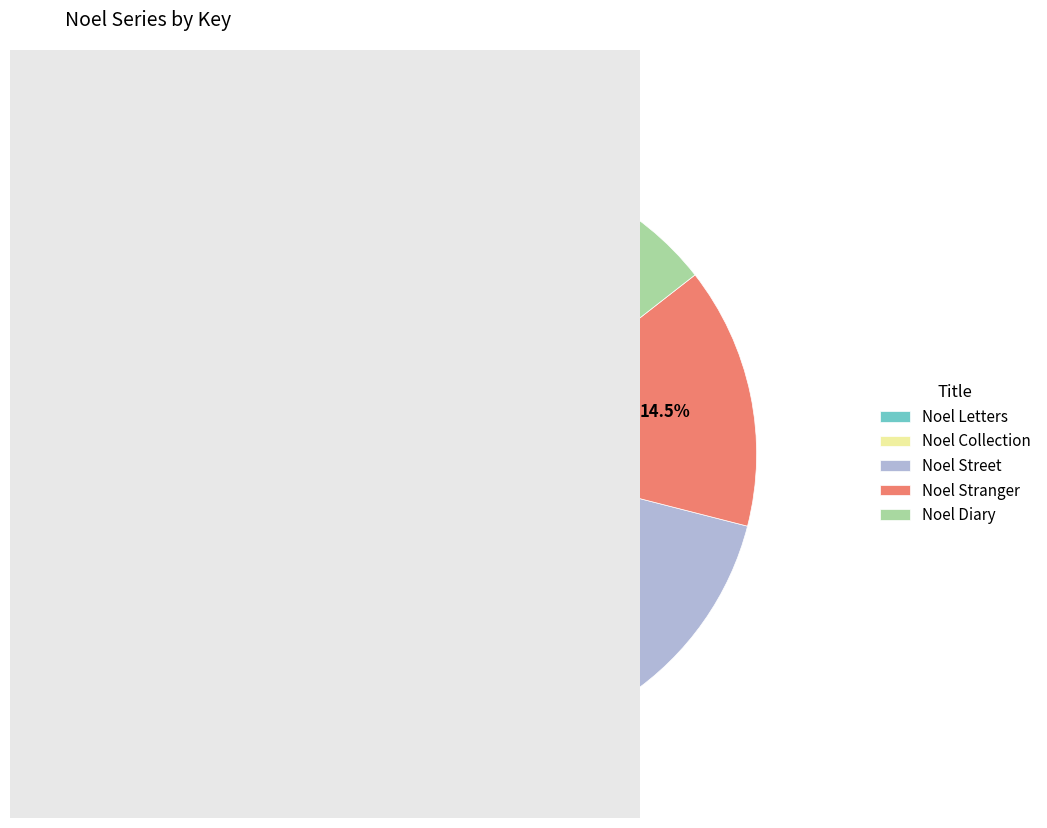

True or false: Noel Collection accounts for 39% of the total.

False